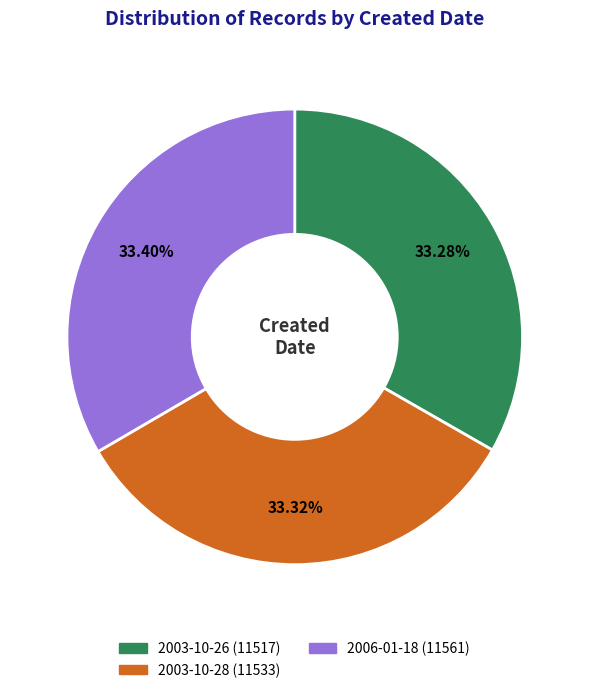

True or false: 2003-10-28 accounts for 33% of the total.

True